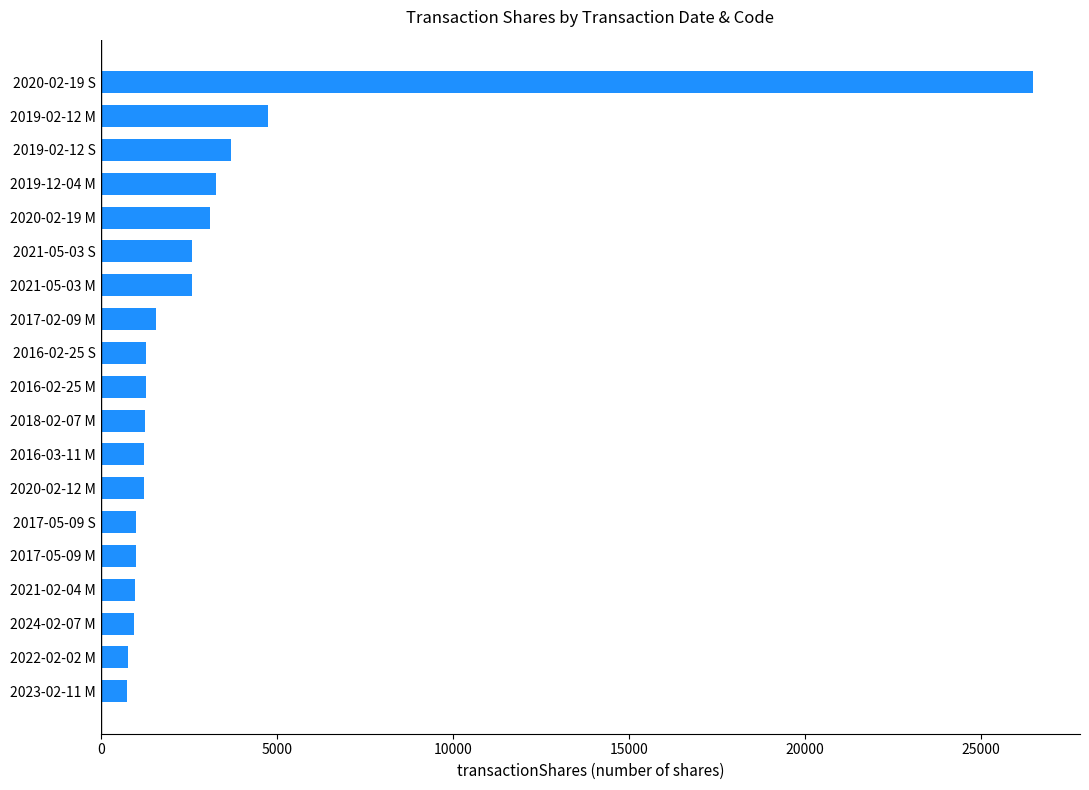

At which label is the value closest to 13610?

2019-02-12 M